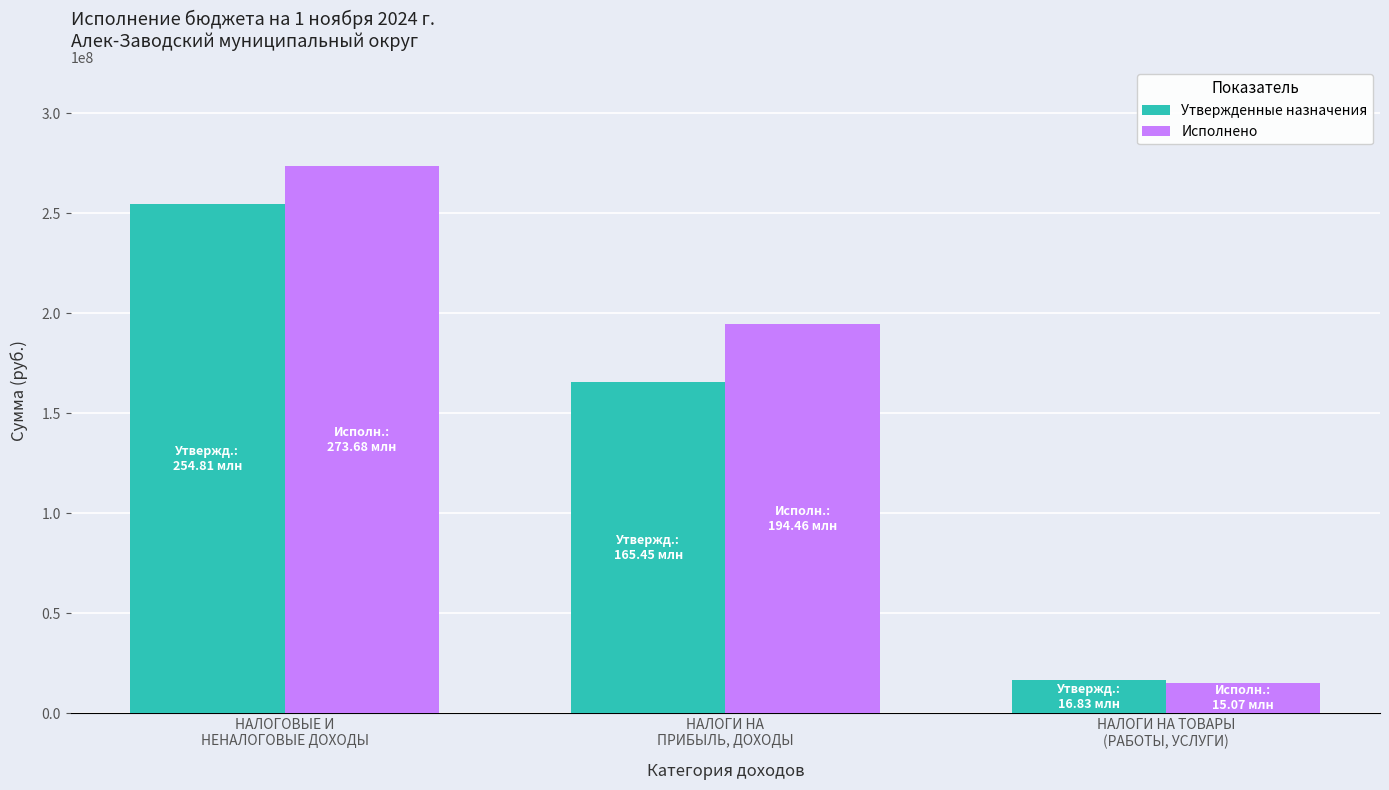

What position from the left is НАЛОГИ НА
ПРИБЫЛЬ, ДОХОДЫ?

2